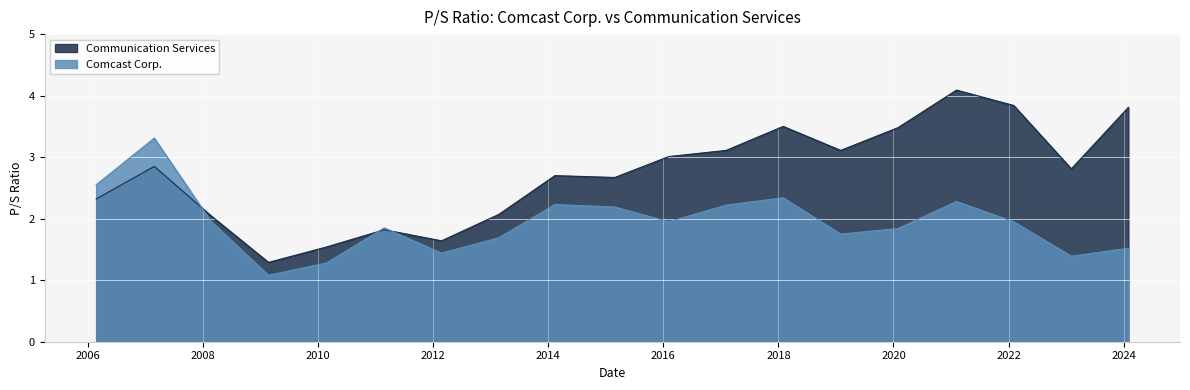

What is the difference between the maximum and minimum values in the Comcast Corp. series?

2.2